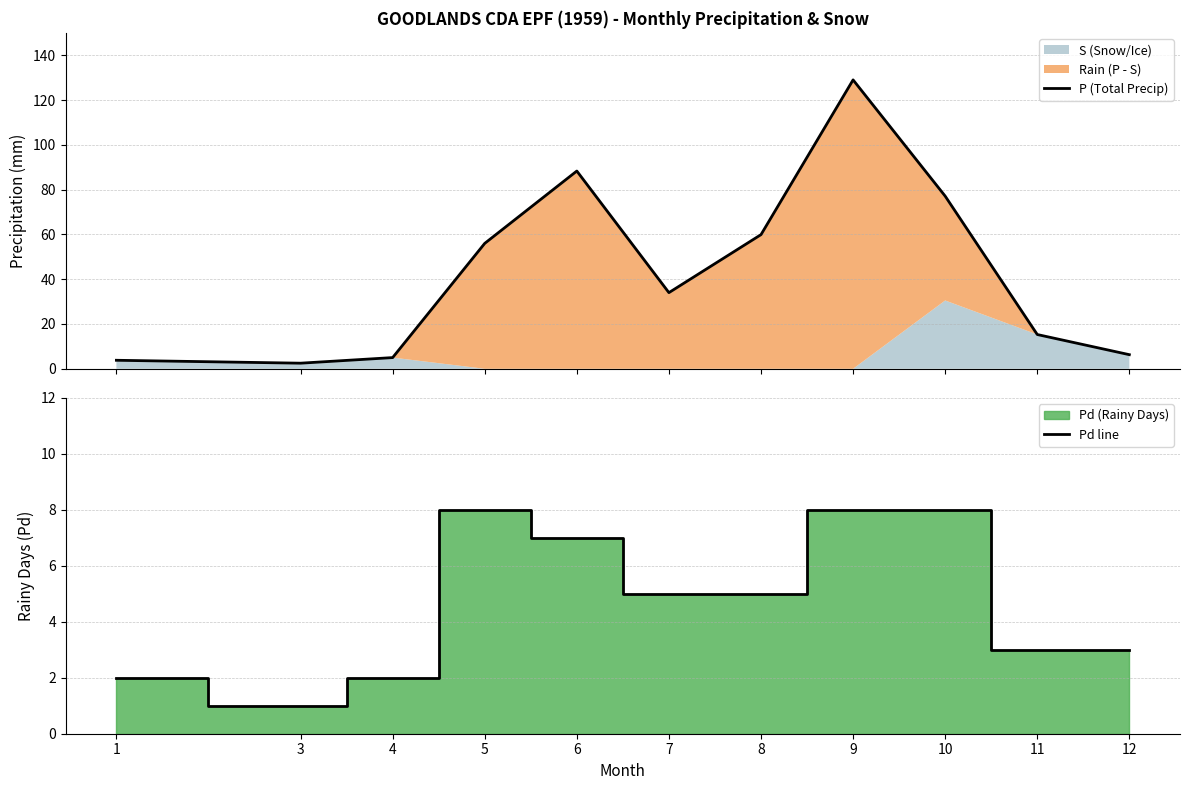

The value of Pd line at 7 is 5. True or false?

True